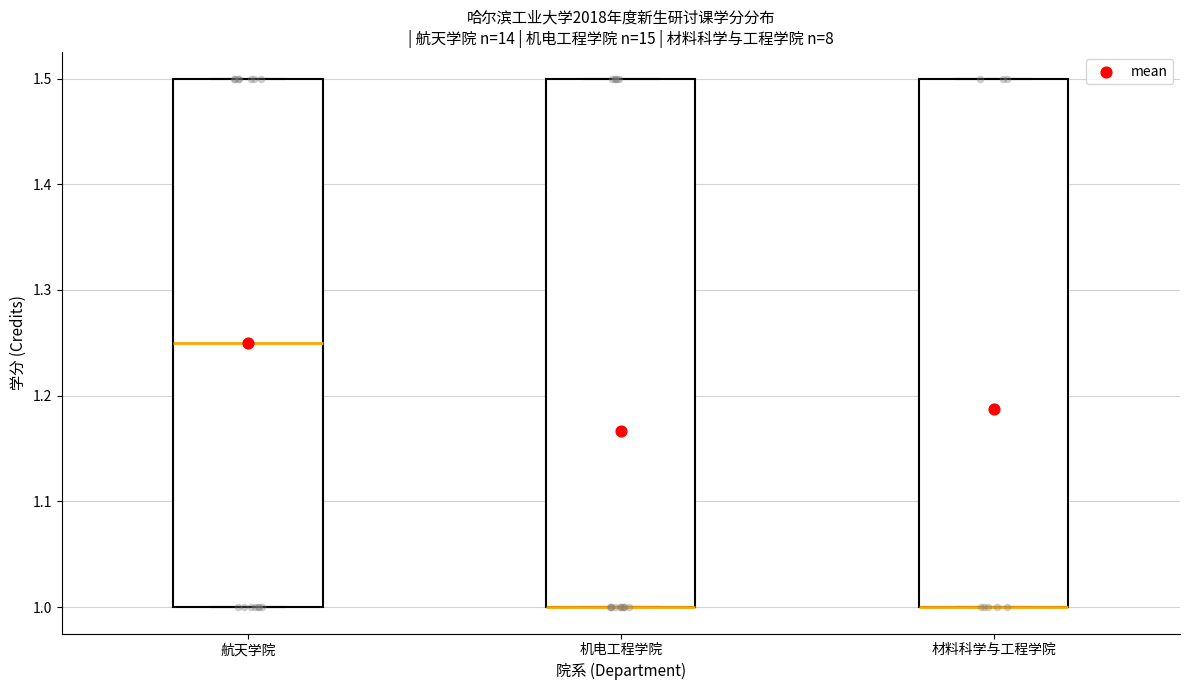

Where is the lower edge of the box for 材料科学与工程学院 on the y-axis? The values are not printed on the chart, so give them approximately, as read against the axis.

1.00